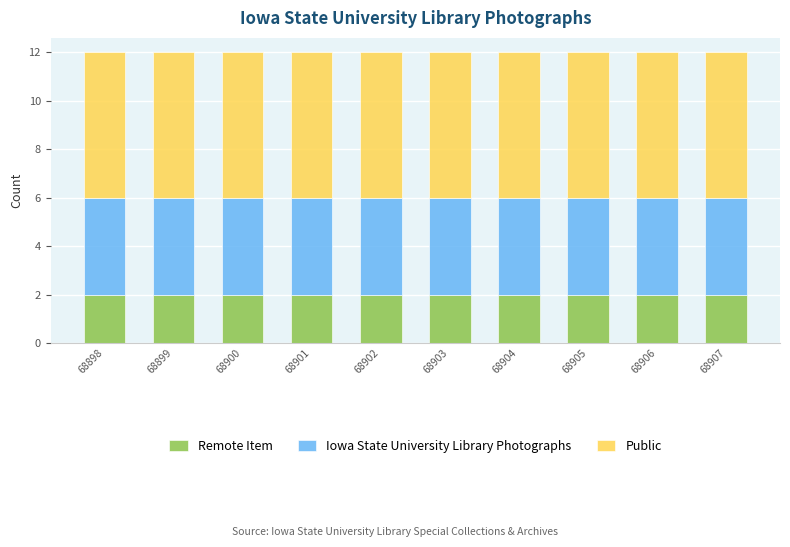

What is the total value across all series at 68901?

12